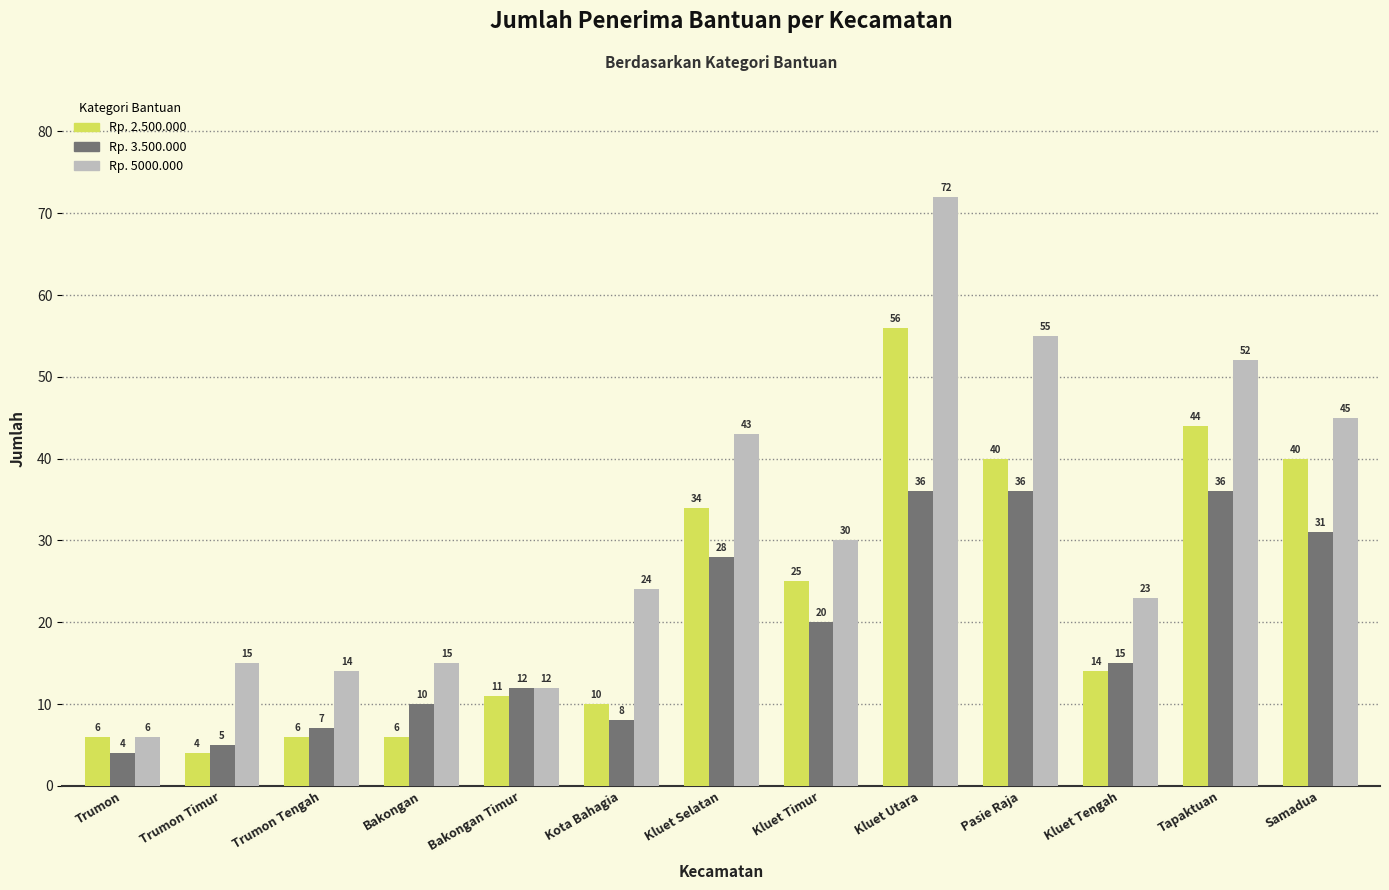

What position from the left is Bakongan?

4